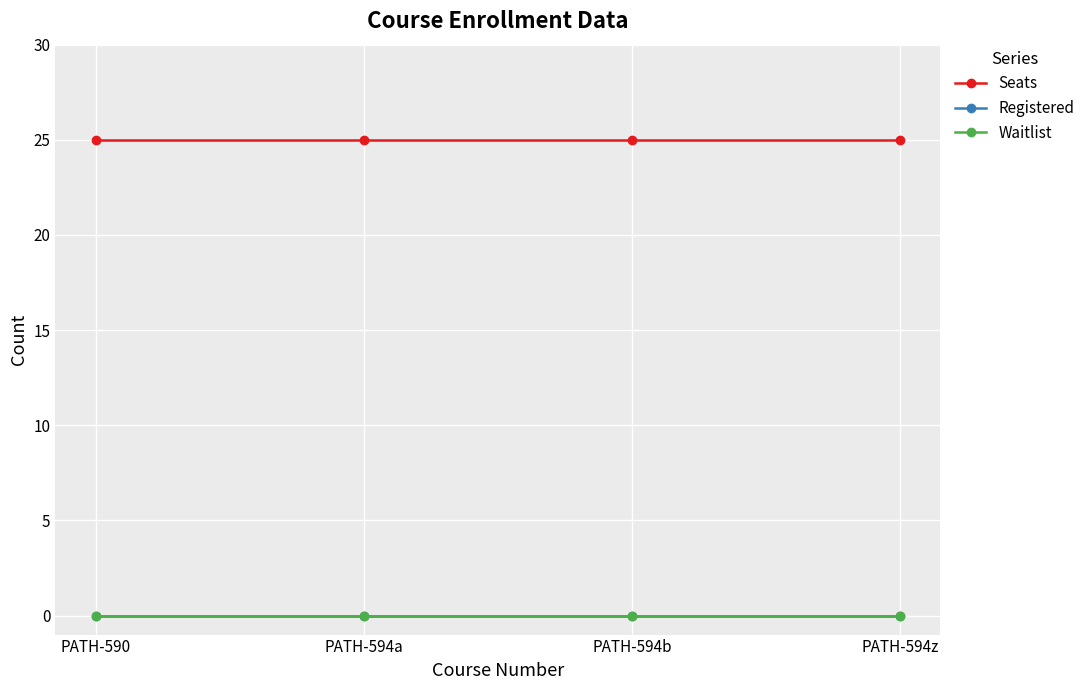

True or false: Waitlist has a value of 0 at PATH-594b.

True